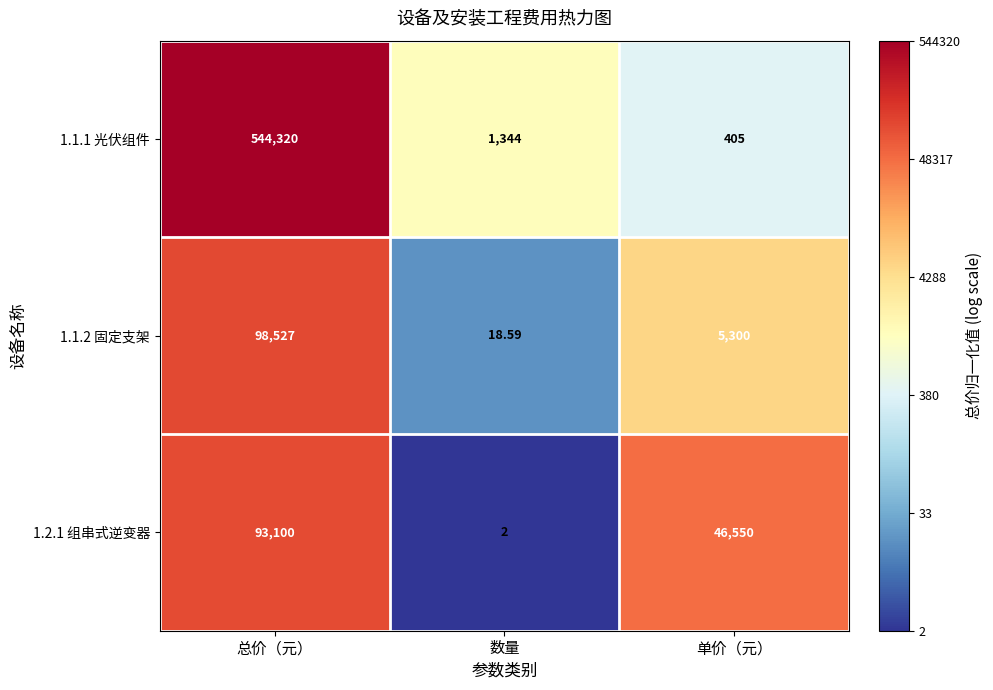

Which series changed the most between 总价（元） and 单价（元）?

1.1.1 光伏组件